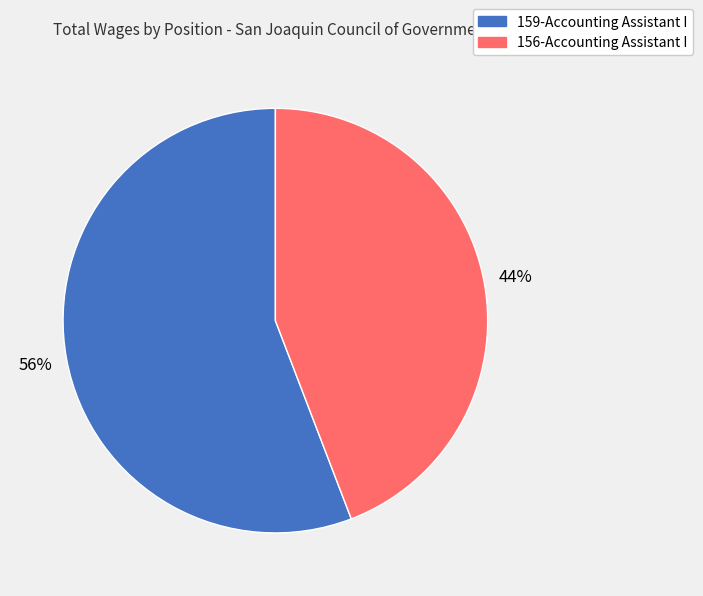

What is the ratio of the value at 156-Accounting Assistant I to the value at 159-Accounting Assistant I?

0.8